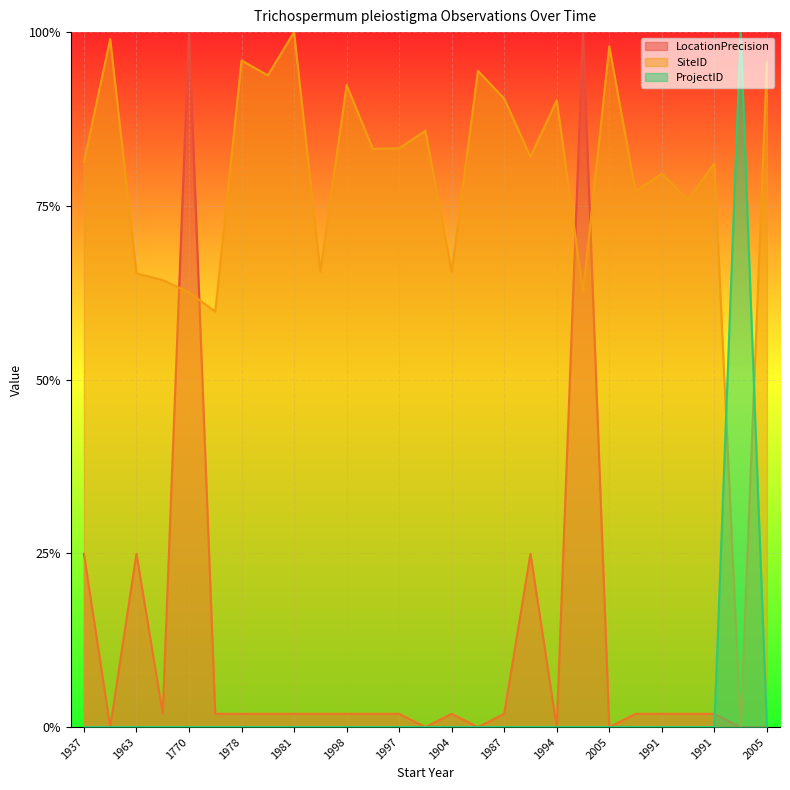

How many intersections are there between ProjectID and LocationPrecision?

1